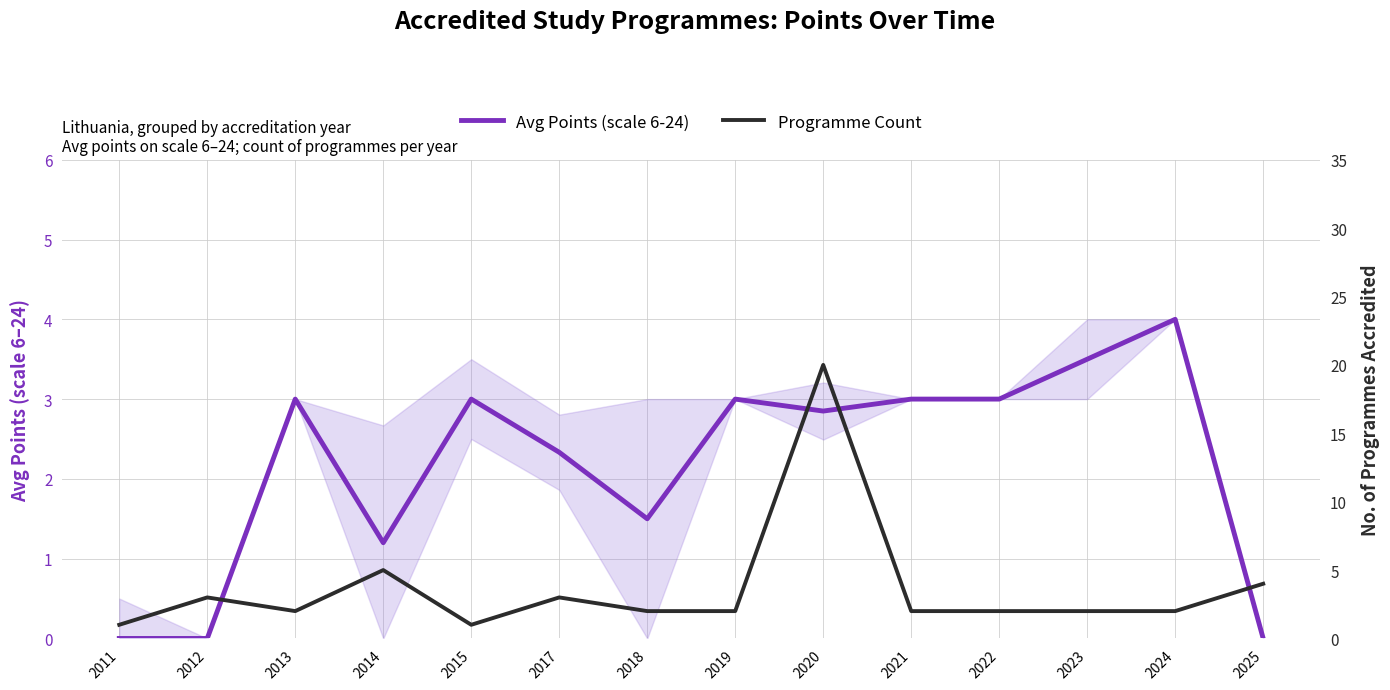

What is the maximum value shown in the chart?

20.0